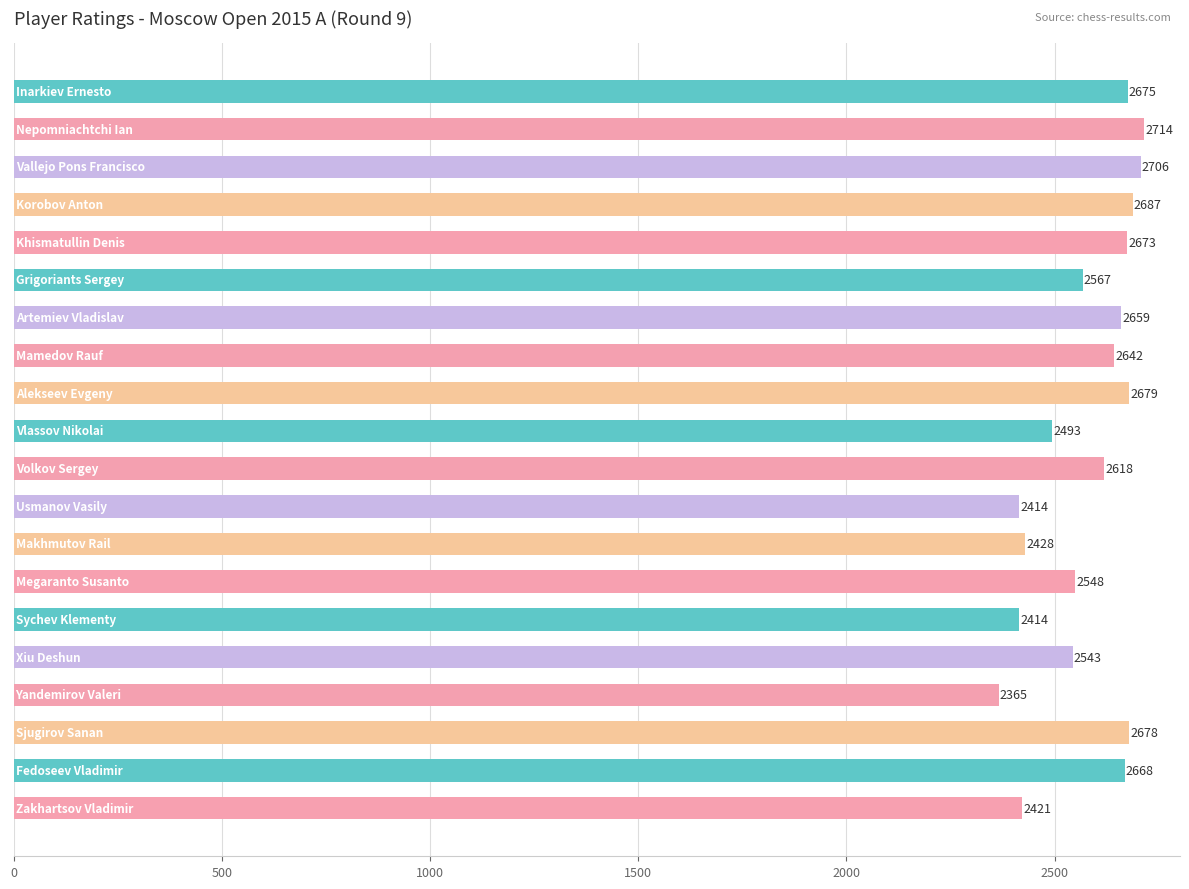

Does the chart contain any negative values?

No